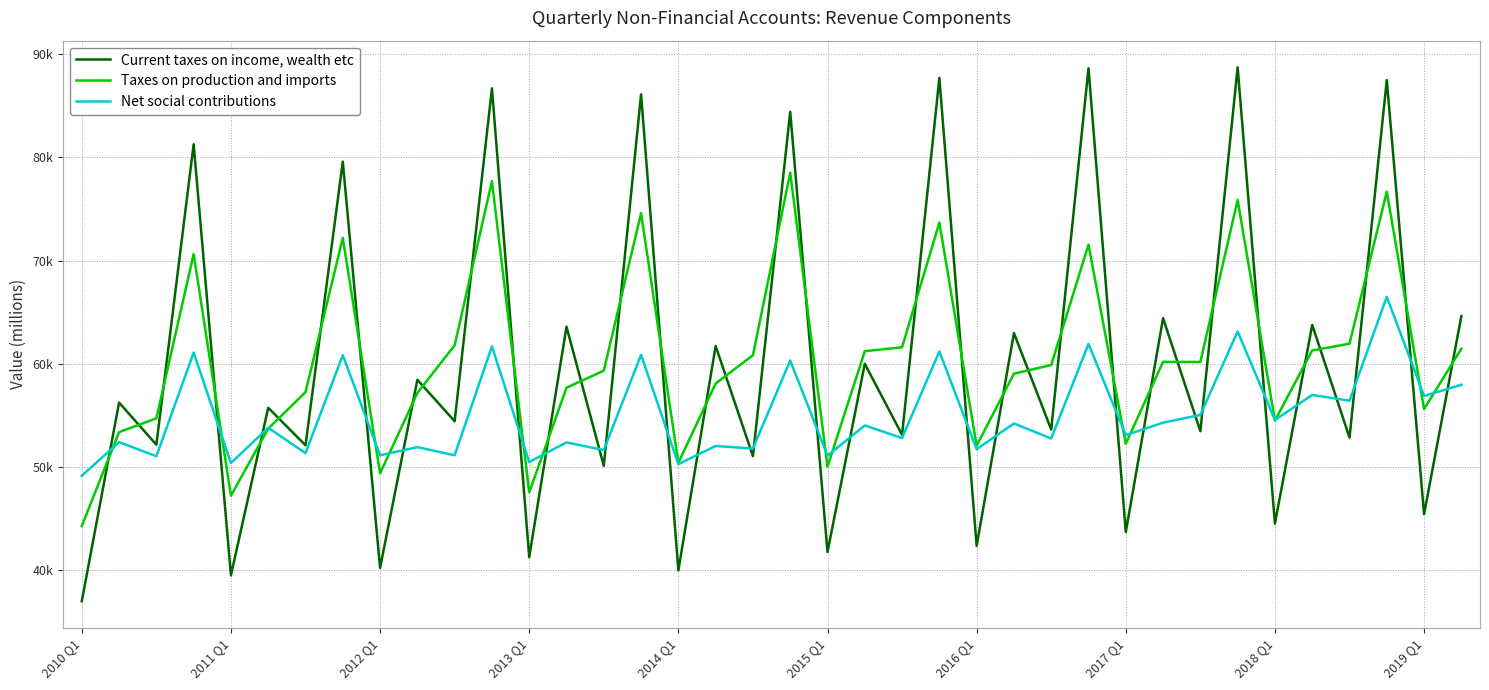

Does the chart have visible grid lines?

Yes